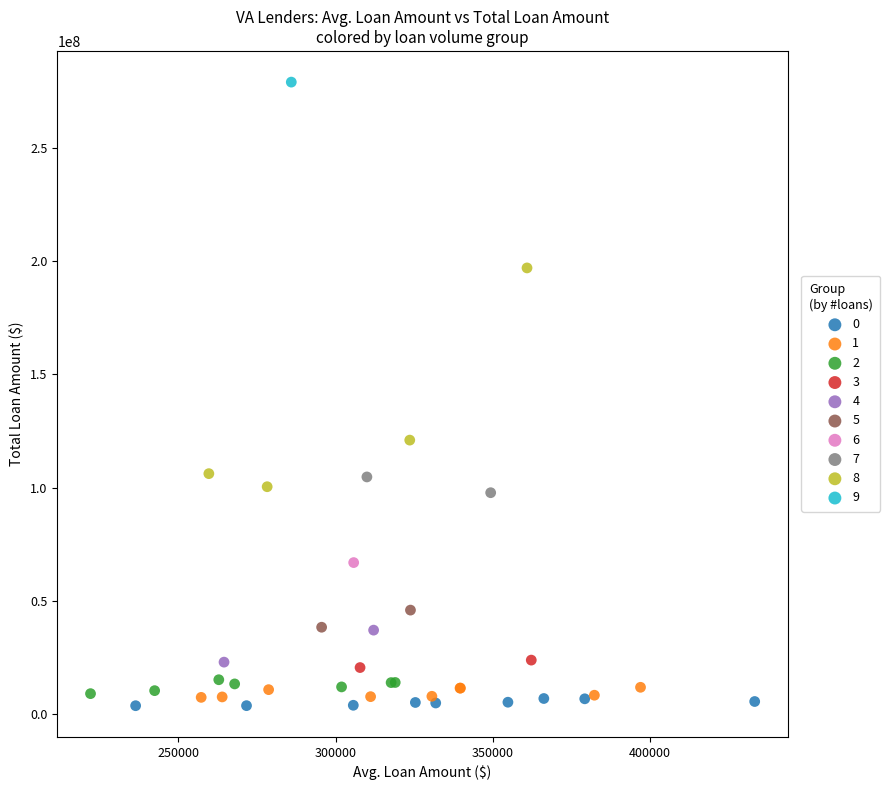

What are all the series names shown in the legend?

0, 1, 2, 3, 4, 5, 6, 7, 8, 9